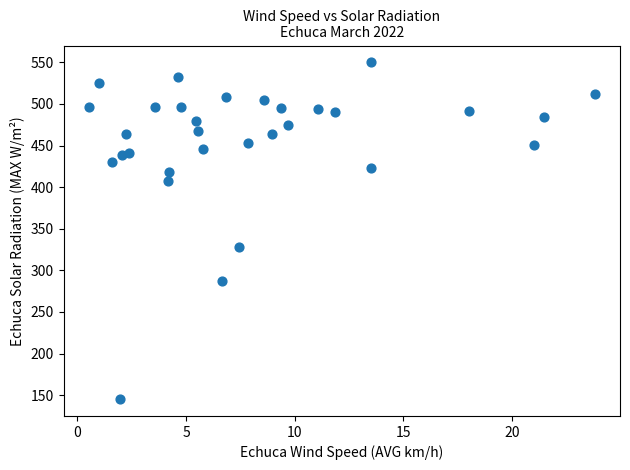

What Y value in the scatter plot is closest to 347?

328.6